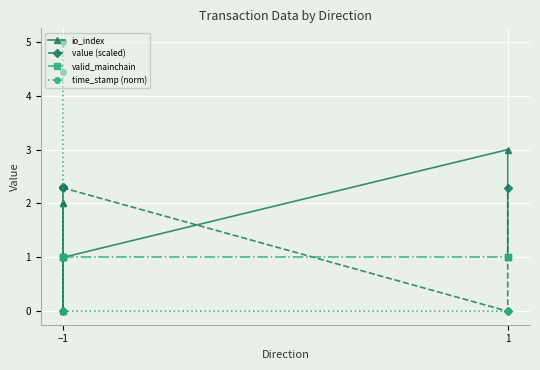

Between −1 and 1, which series saw the biggest shift?

time_stamp (norm)